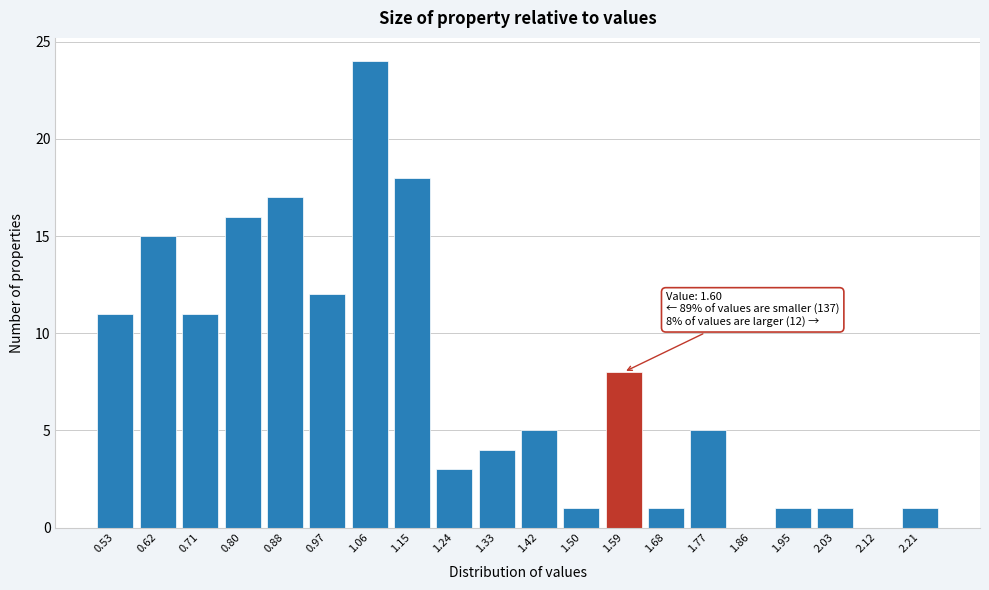

Which label corresponds to the largest value in the chart?

1.06